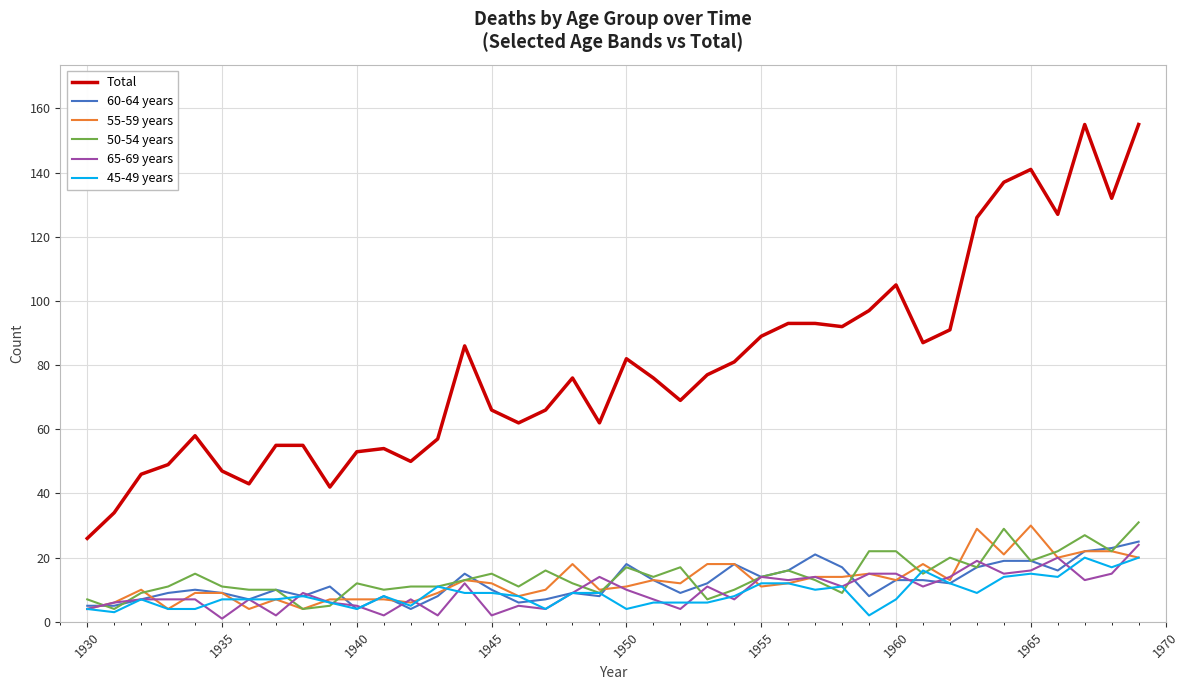

True or false: Total and 50-54 years intersect in this chart.

False